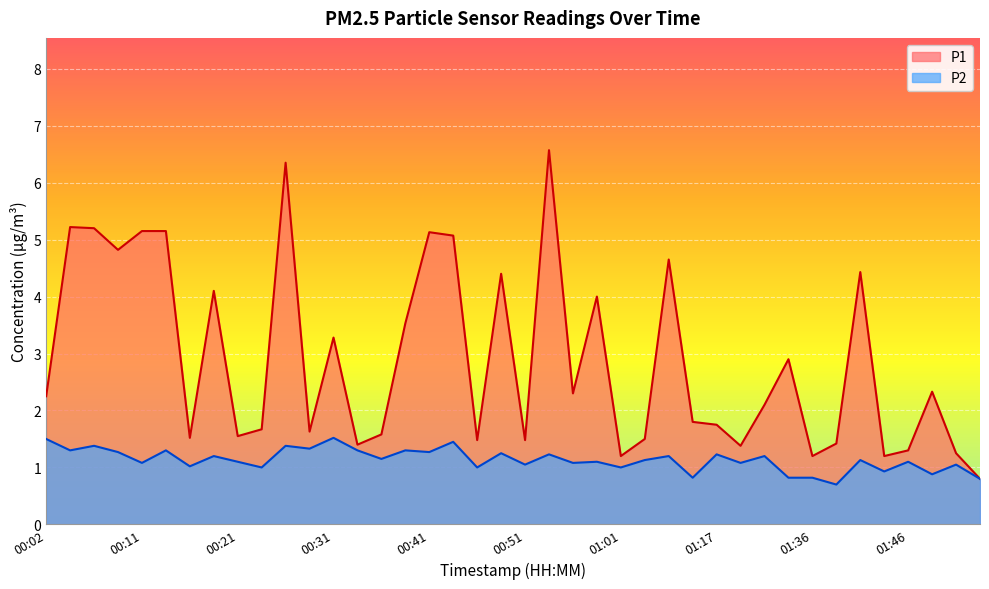

True or false: P2 and P1 intersect in this chart.

False